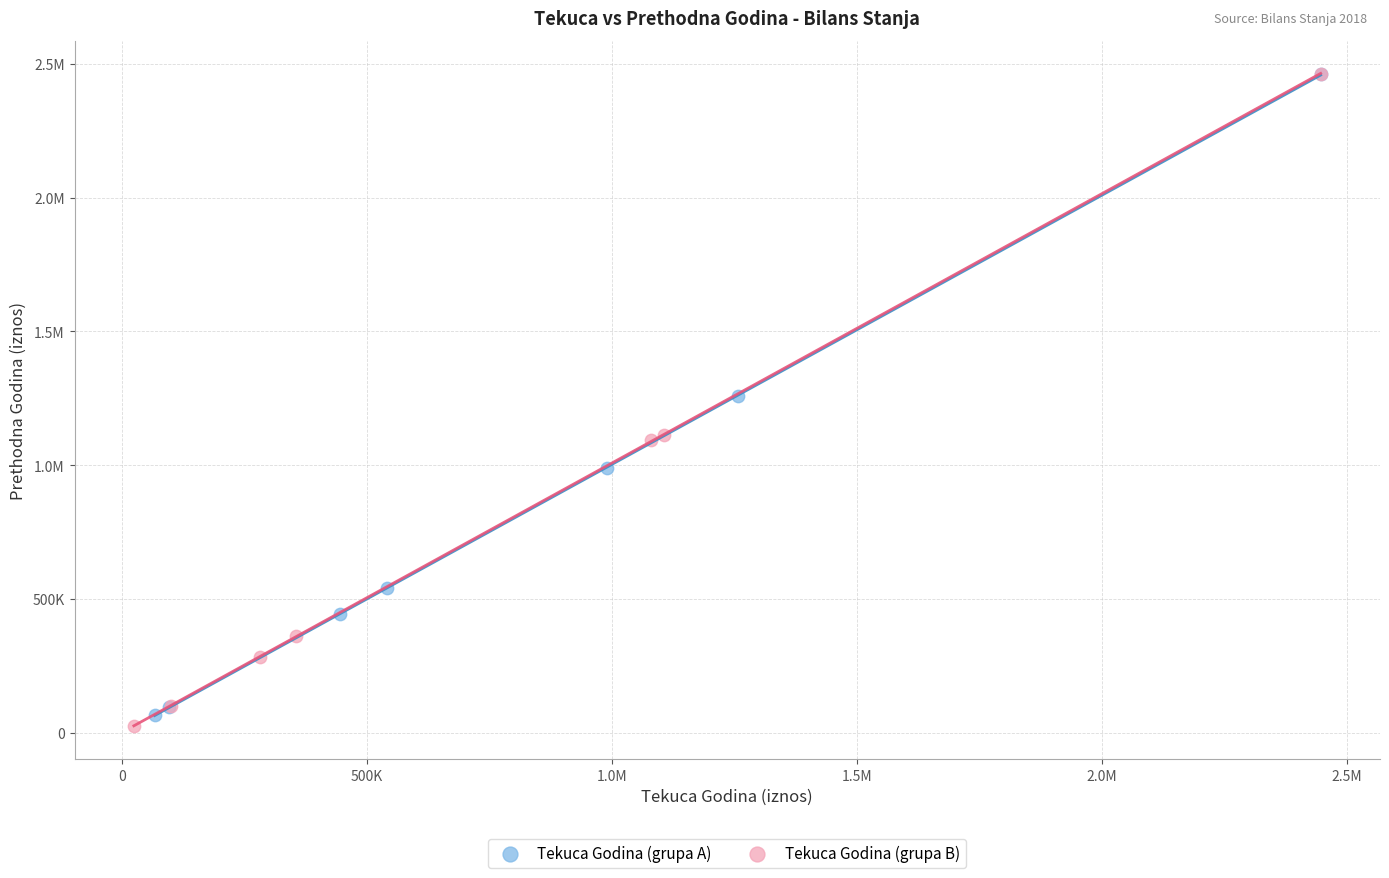

What are all the series names shown in the legend?

Tekuca Godina (grupa A), Tekuca Godina (grupa B)